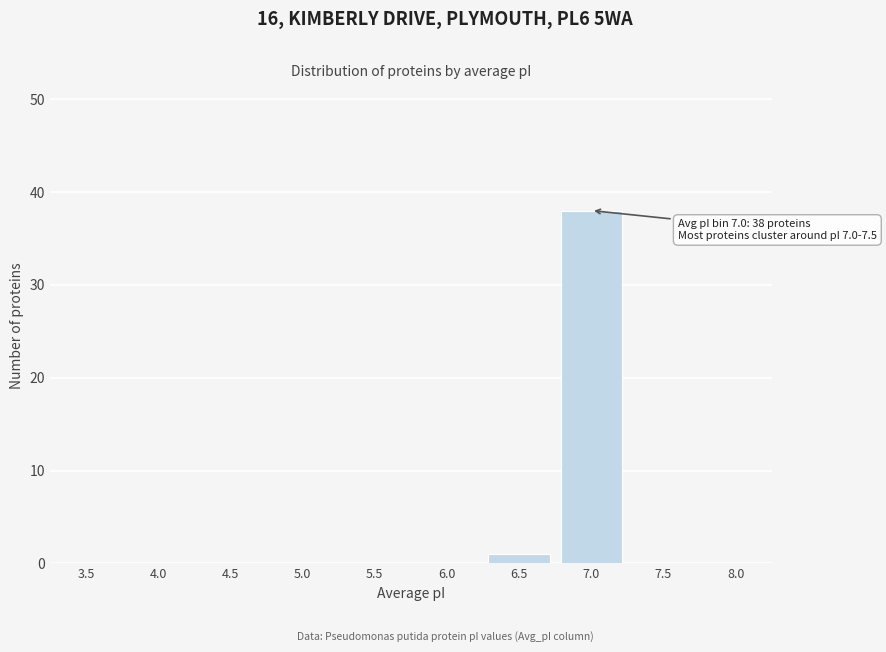

Reading right to left, list all the values displayed in this chart.

8.0=0	7.5=0	7.0=38	6.5=1	6.0=0	5.5=0	5.0=0	4.5=0	4.0=0	3.5=0